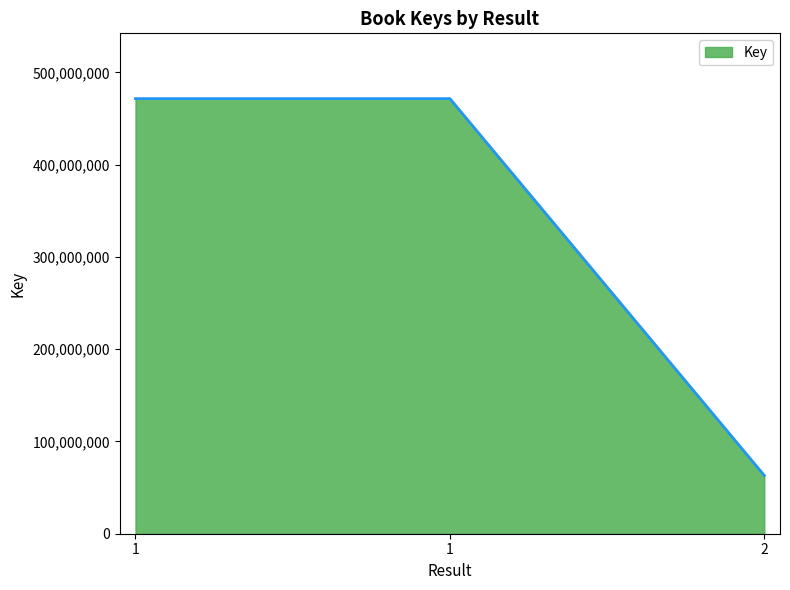

How many lines are shown in the chart?

1